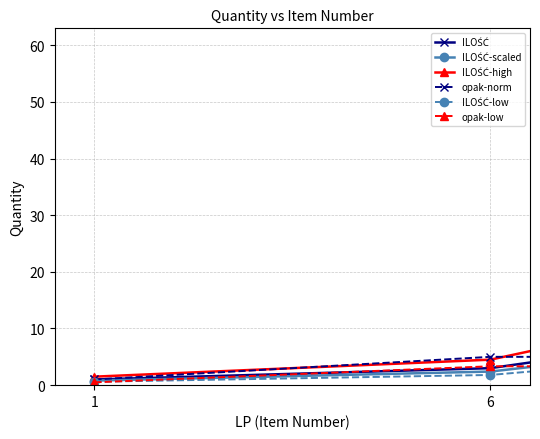

True or false: opak-low has more than 1 points higher than both neighbors.

False